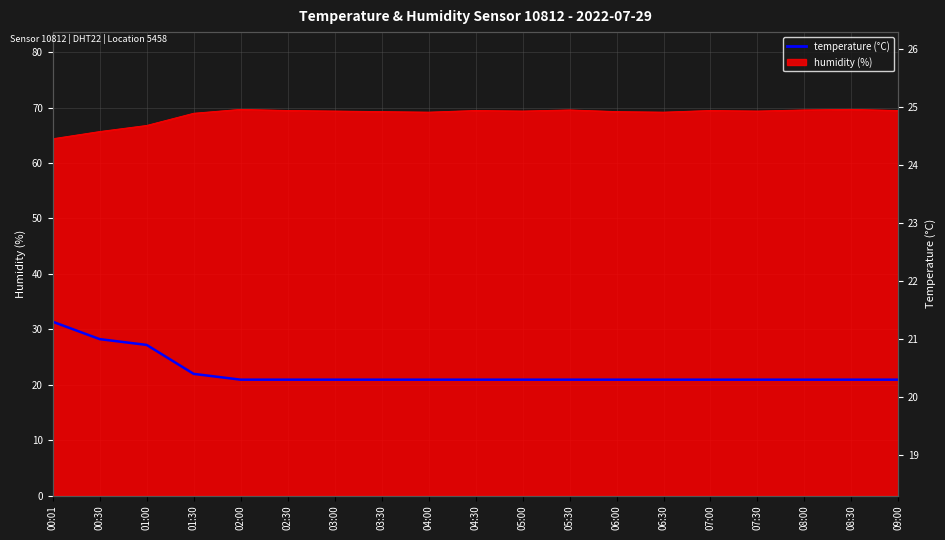

Count the number of categories in the chart.

19